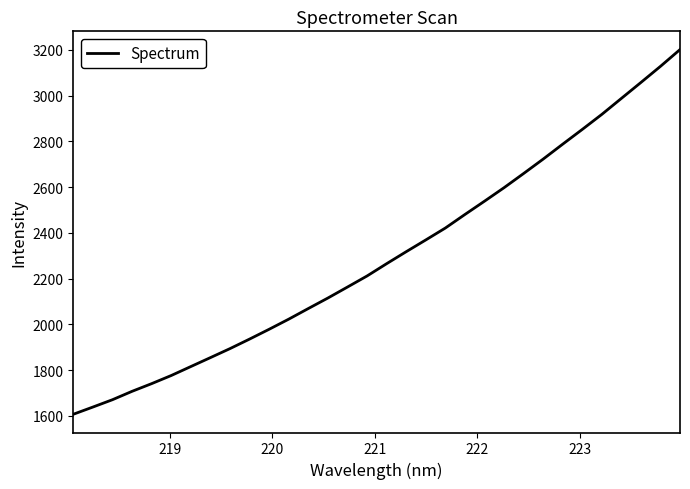

What is the smallest value displayed?

1607.4